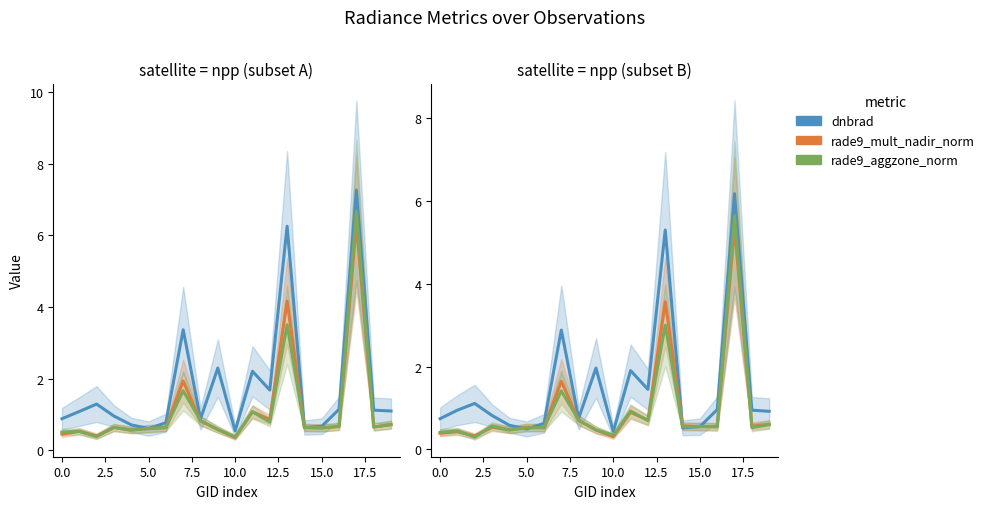

At which category is the sum across all series the highest?

17